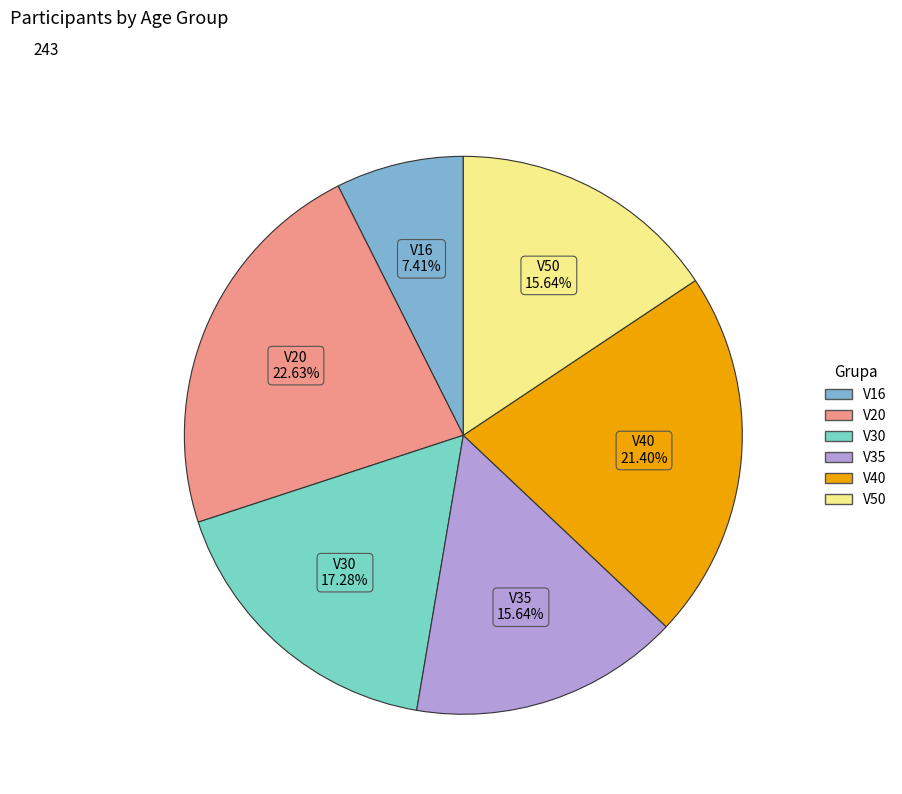

Does any single category account for the majority?

No